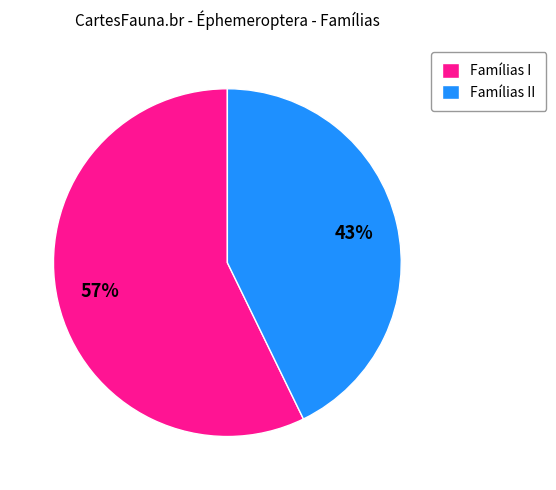

How many slices are in this pie chart?

2